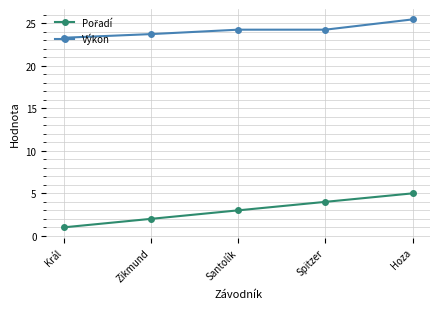

At which category does the chart reach its peak across all series?

Hoza